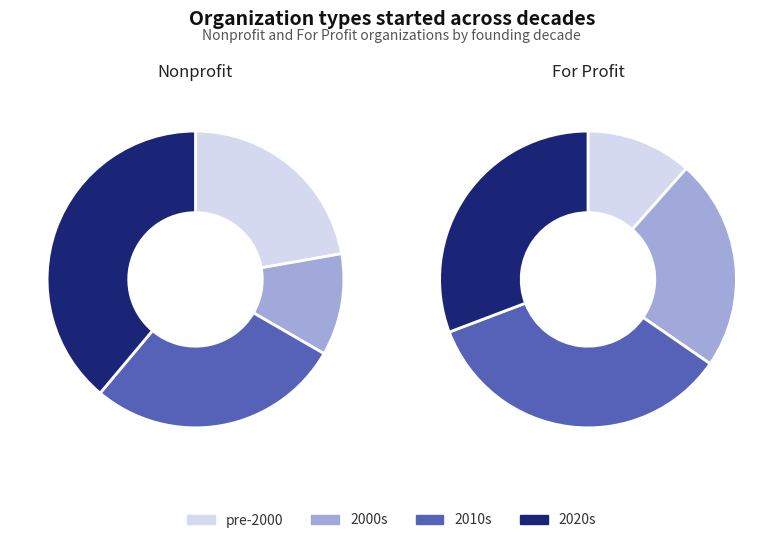

What percentage is the Nonprofit slice, to the nearest percent?

33%